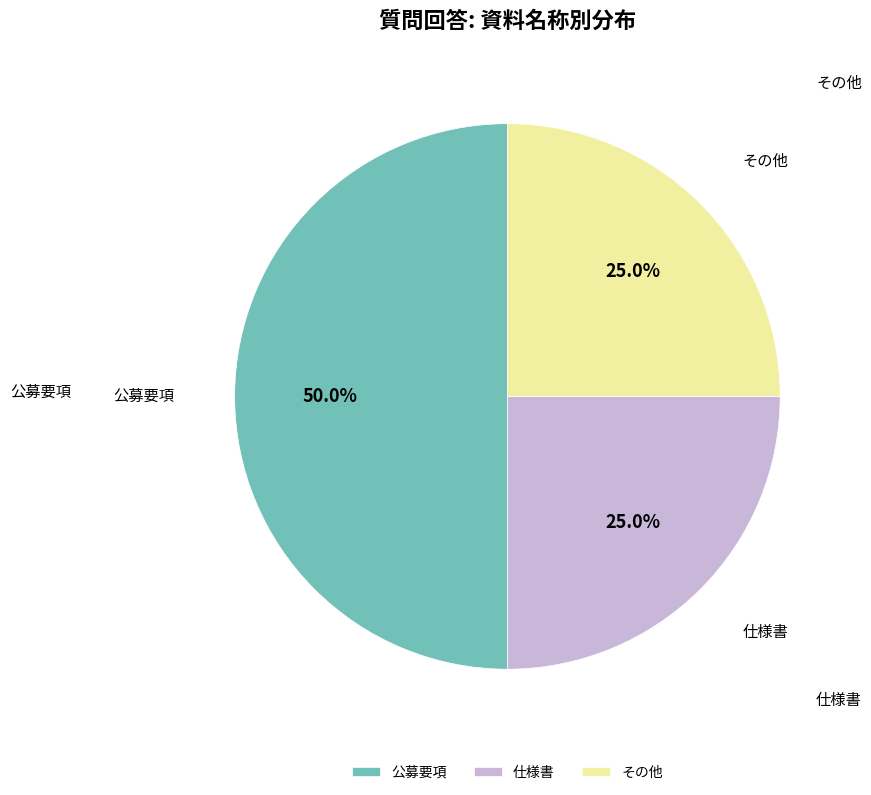

To the nearest percent, what percentage of the pie is 公募要項?

50%